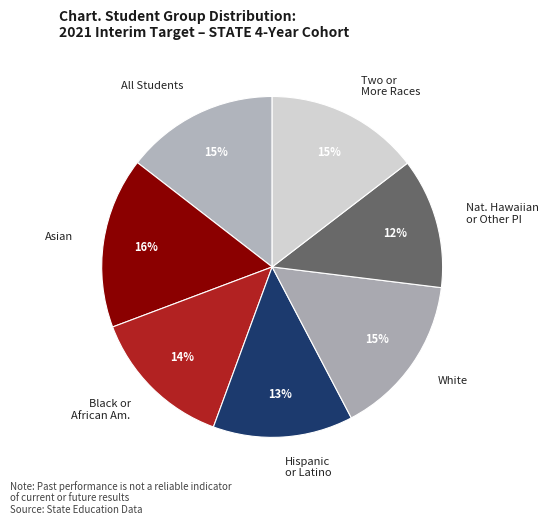

To the nearest percent, what portion does All Students represent?

15%